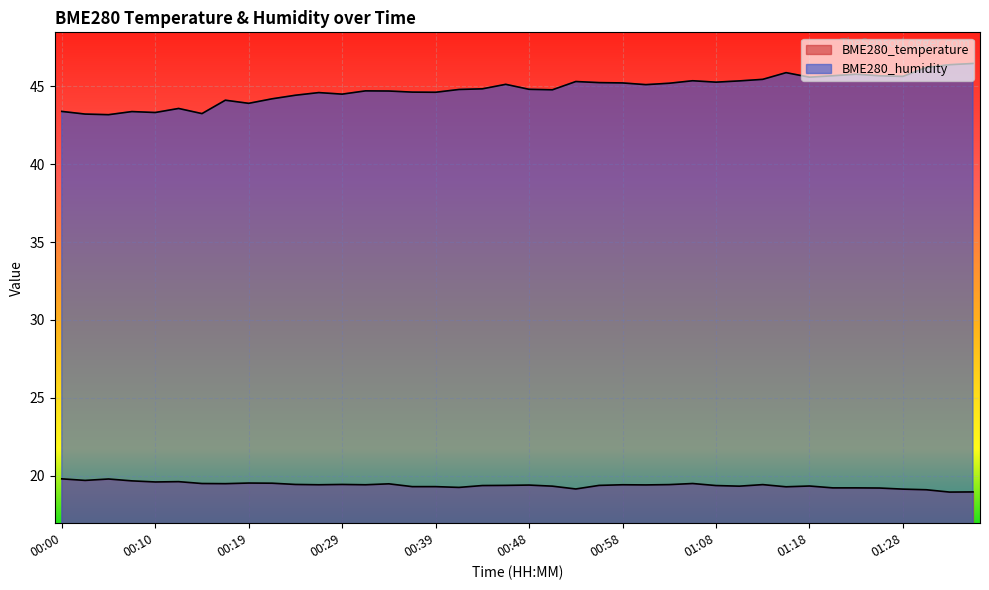

Read the BME280_temperature value at 00:05.

19.8